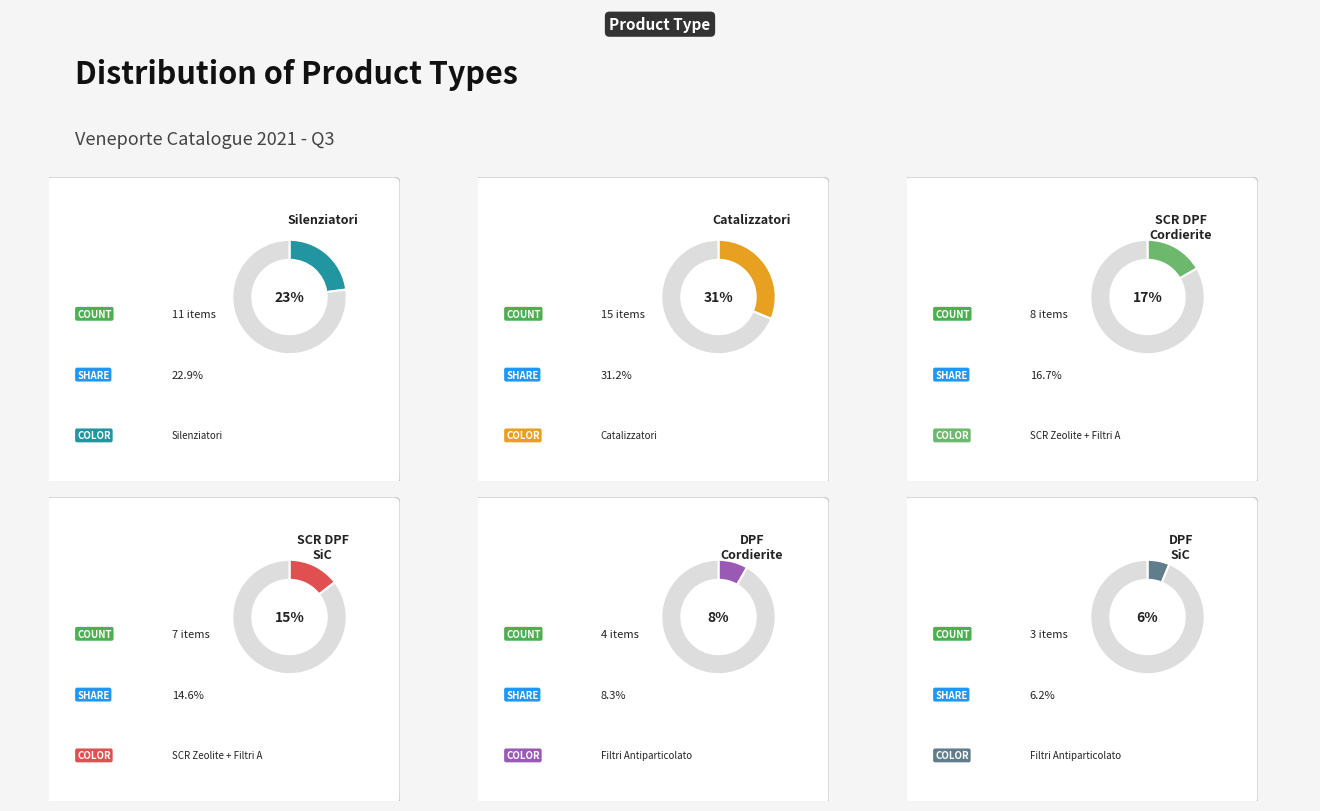

Is there any slice that represents more than half of the pie?

No